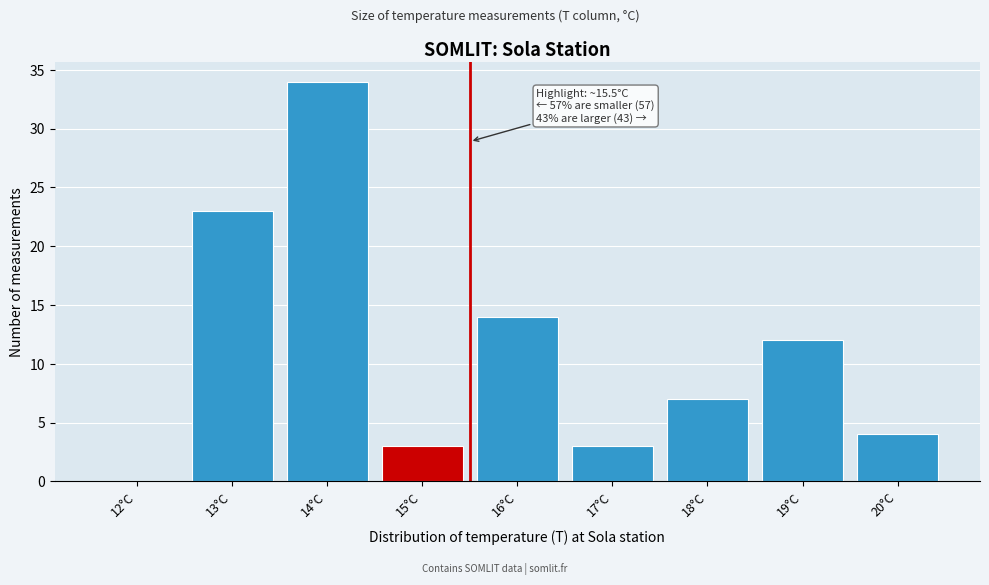

Reading left to right, extract all data points from this chart.

12°C=0	13°C=23	14°C=34	15°C=3	16°C=14	17°C=3	18°C=7	19°C=12	20°C=4